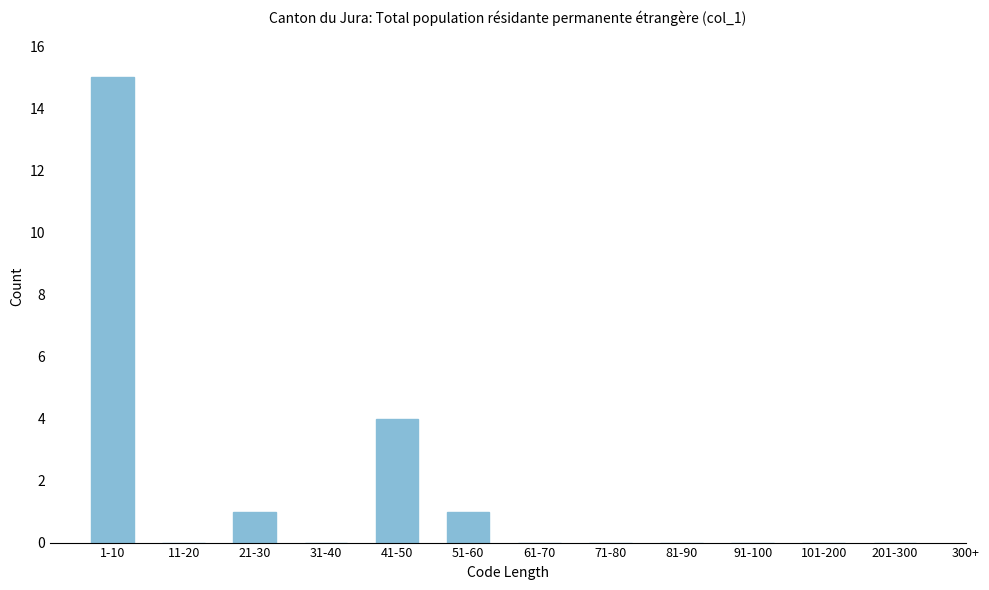

Reading left to right, extract all data points from this chart.

1-10=15	11-20=0	21-30=1	31-40=0	41-50=4	51-60=1	61-70=0	71-80=0	81-90=0	91-100=0	101-200=0	201-300=0